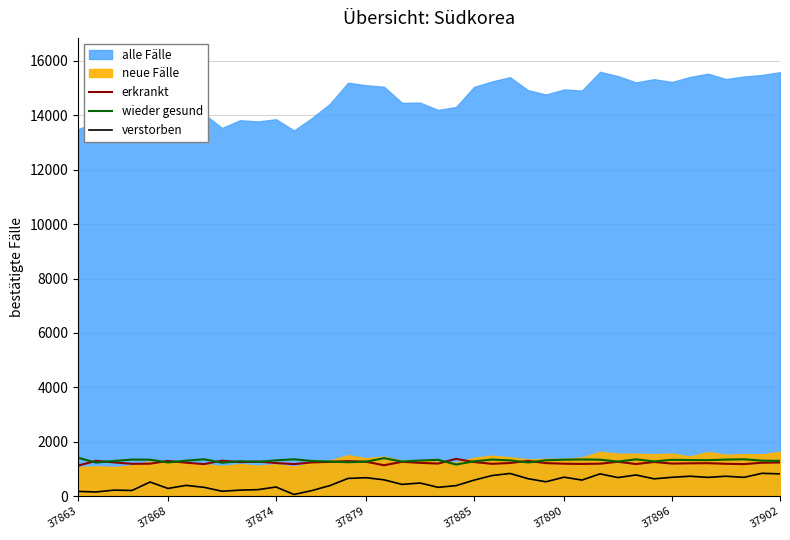

How many lines are shown in the chart?

3